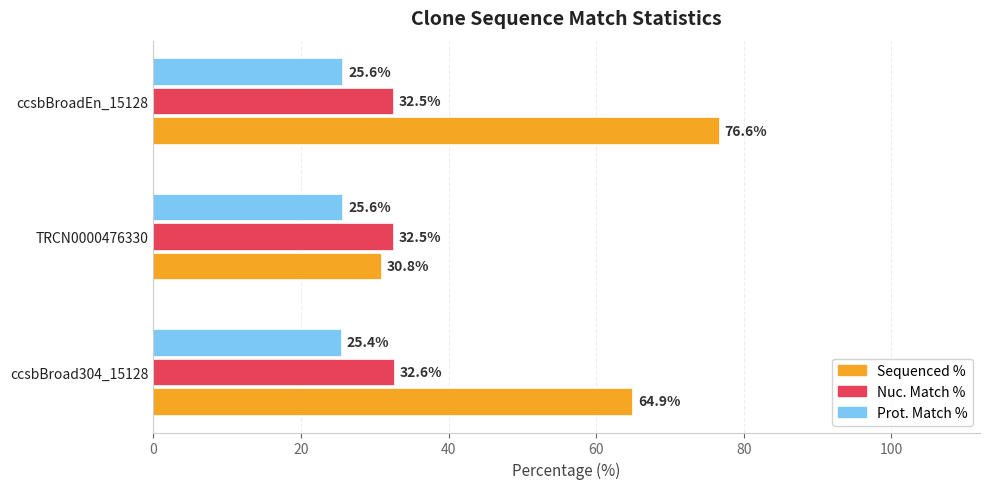

List the series in order of their overall mean, lowest first.

Prot. Match %, Nuc. Match %, Sequenced %